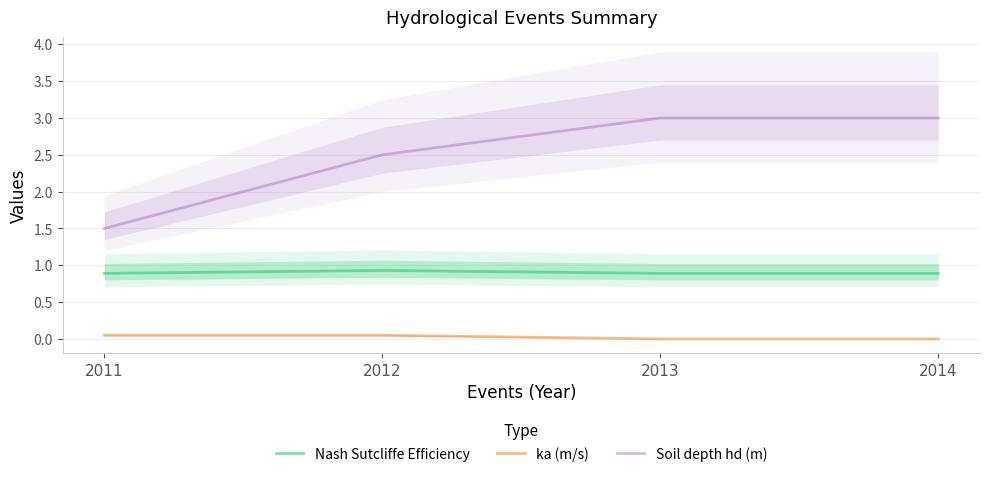

What is the sum of all Soil depth hd (m) values?

10.0